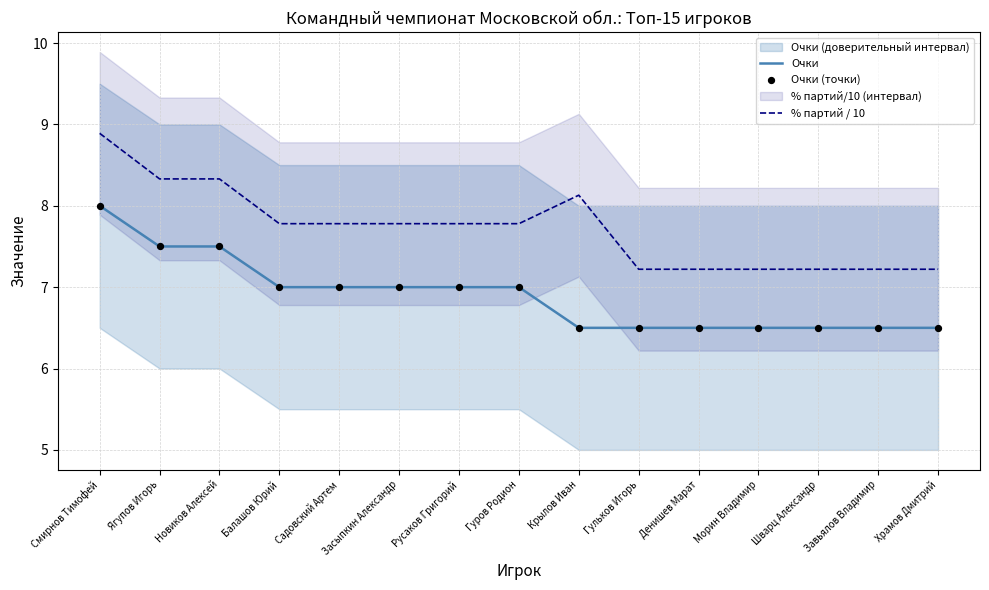

Which series has the largest total across all categories?

% партий / 10